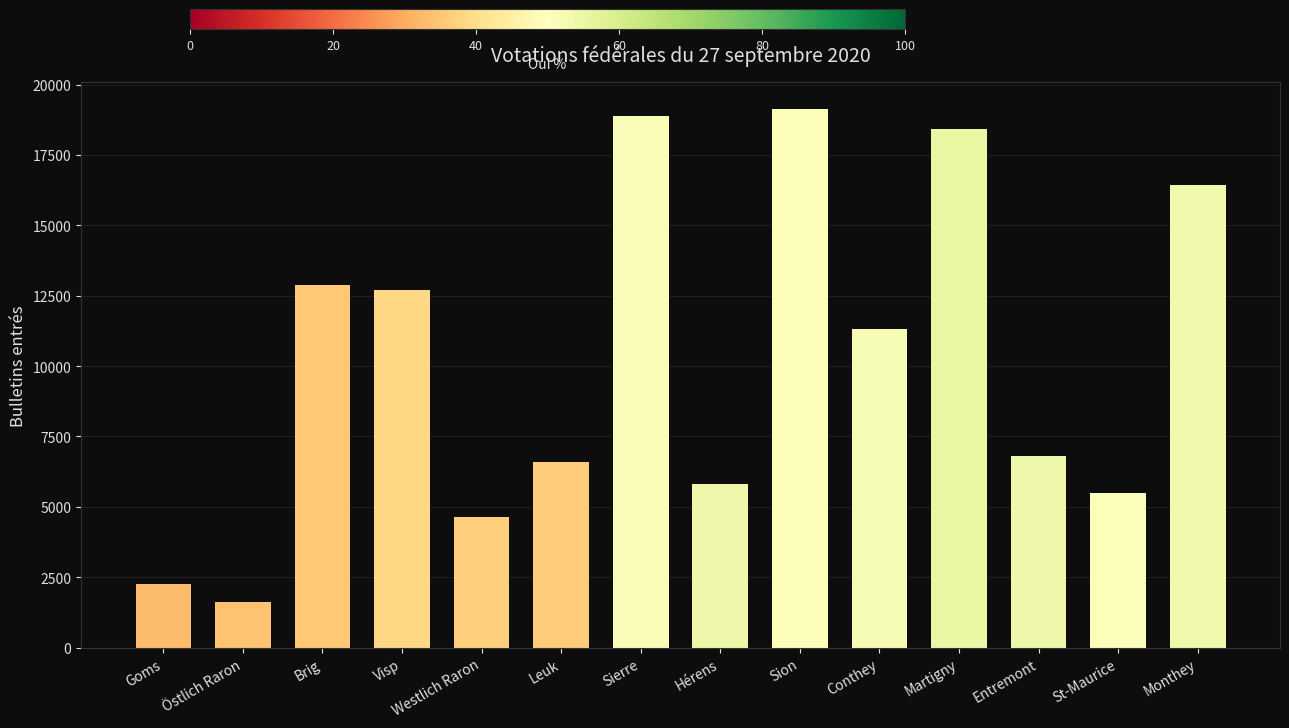

How many series are shown in this chart?

1